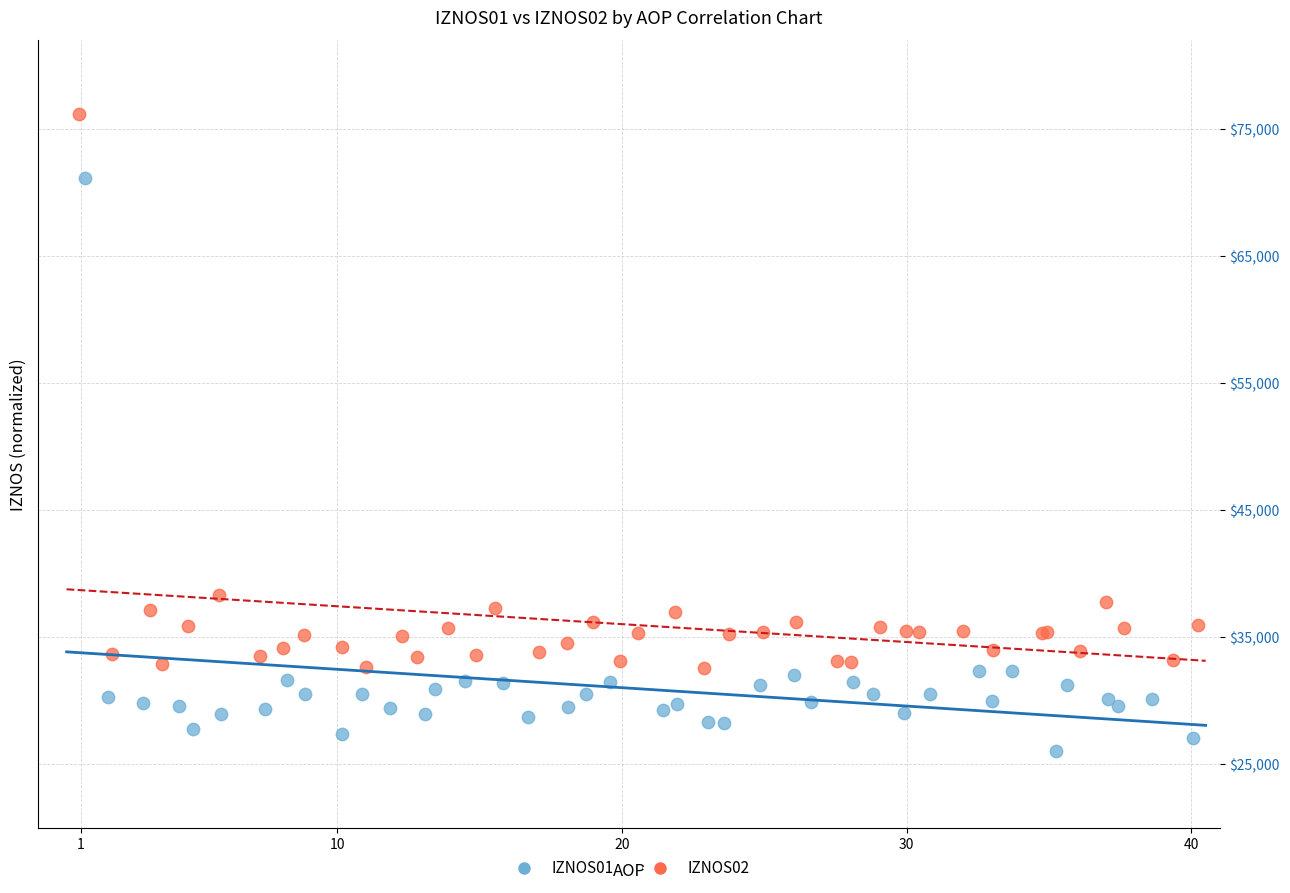

Which series contains the highest Y value?

IZNOS02